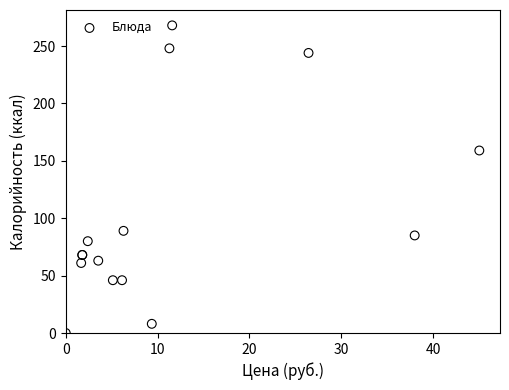

What Y value in the scatter plot is closest to 134?

159